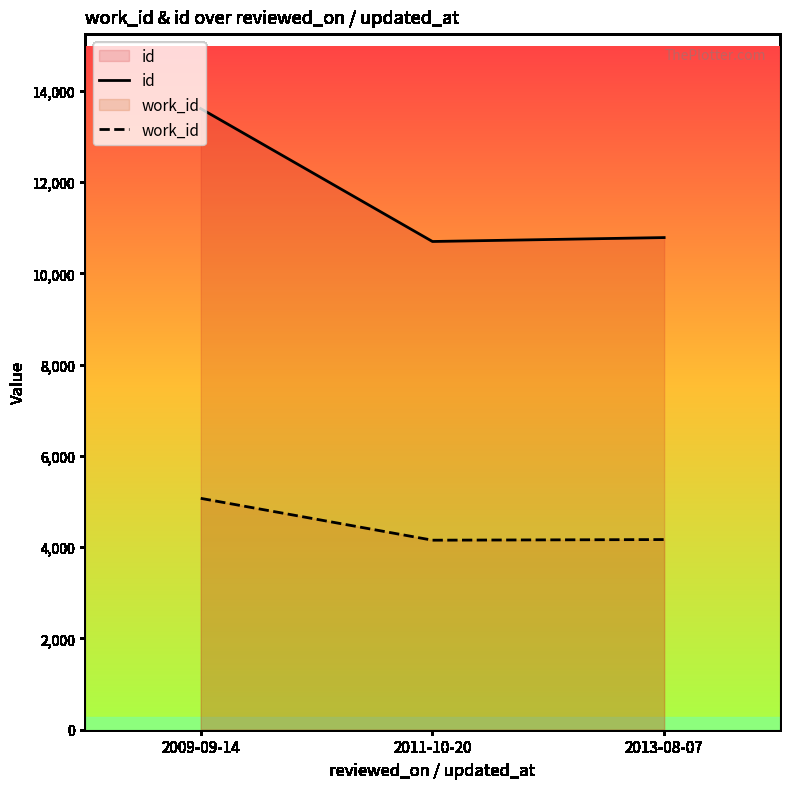

What are all the series names shown in the legend?

id, work_id